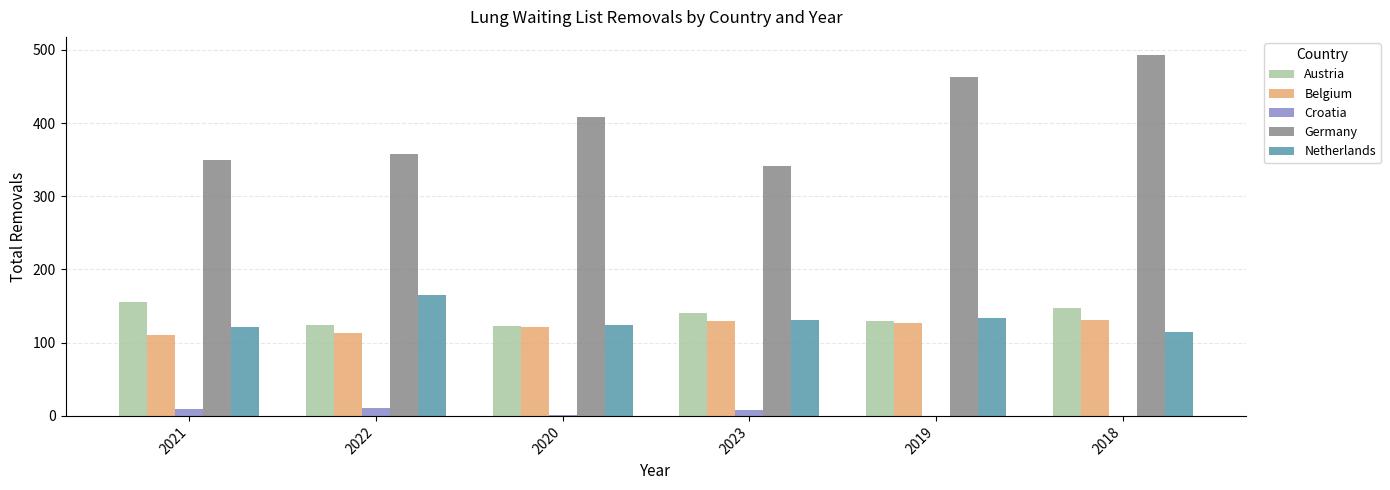

How many groups of bars are there?

6